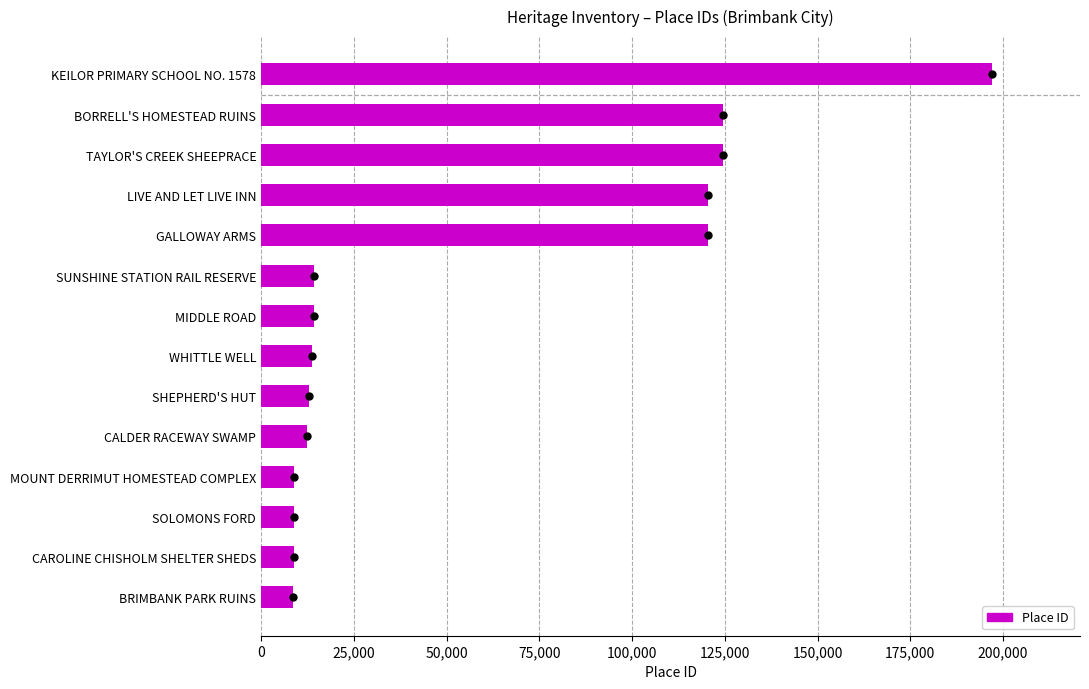

The value at CAROLINE CHISHOLM SHELTER SHEDS is 8777. True or false?

True